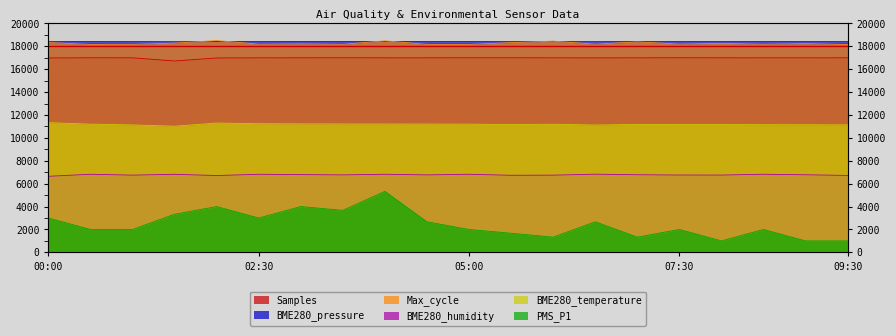

True or false: Samples and Max_cycle cross at least once.

False